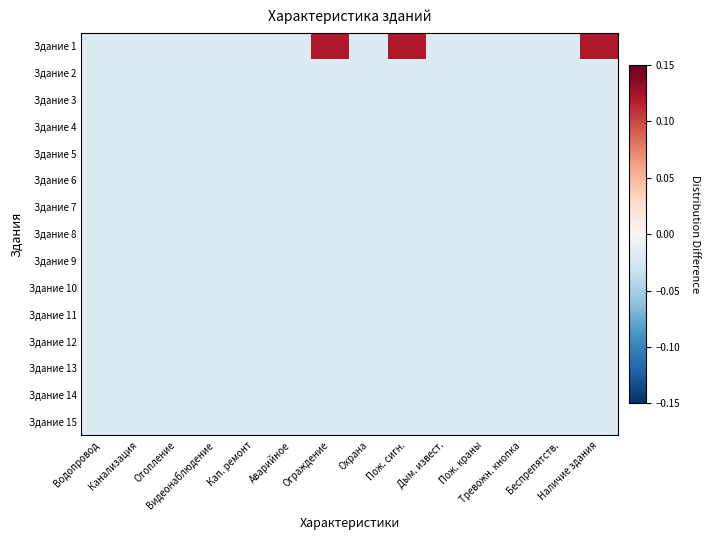

At which category does the chart reach its minimum across all series?

Водопровод